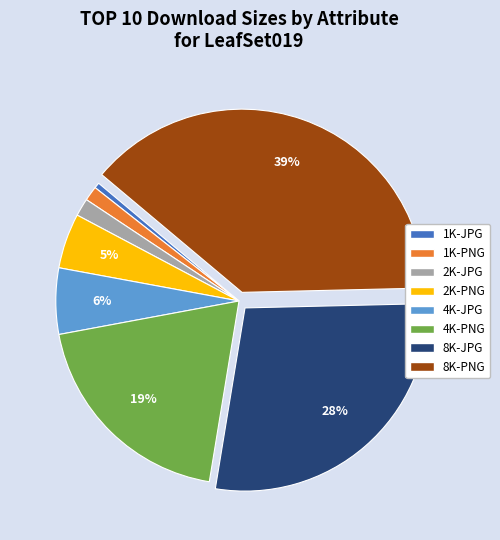

To the nearest percent, what is the average slice percentage?

12%